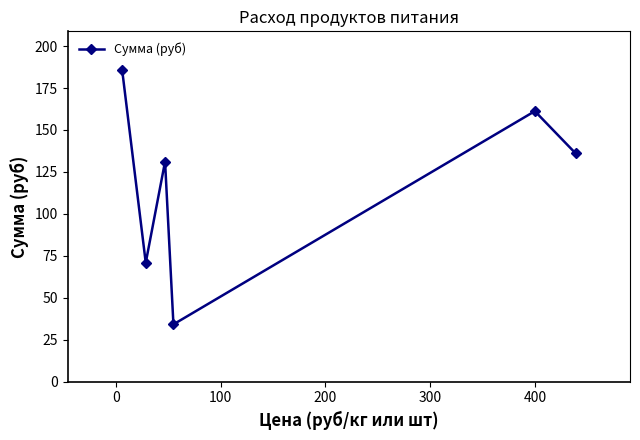

What is the minimum value shown in the chart?

34.1